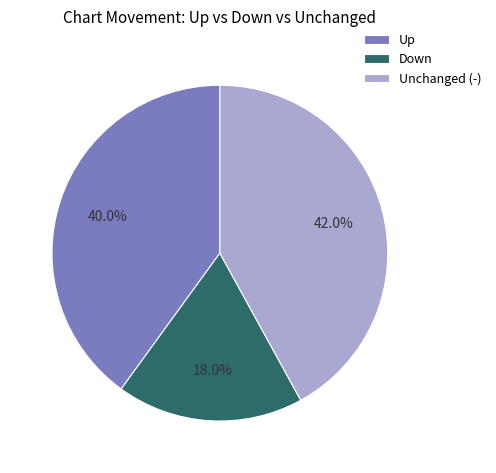

Which slice is the smallest?

Down